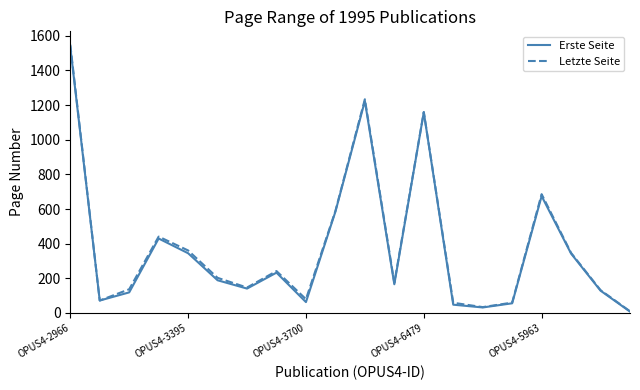

Which series has the largest range (max minus min)?

Letzte Seite